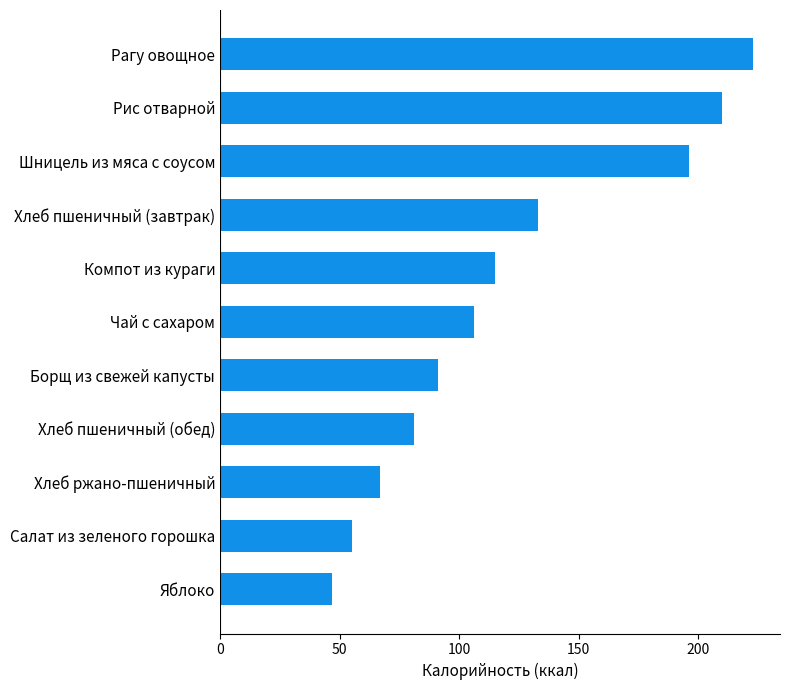

What is the ratio of the value at Рис отварной to the value at Шницель из мяса с соусом?

1.1